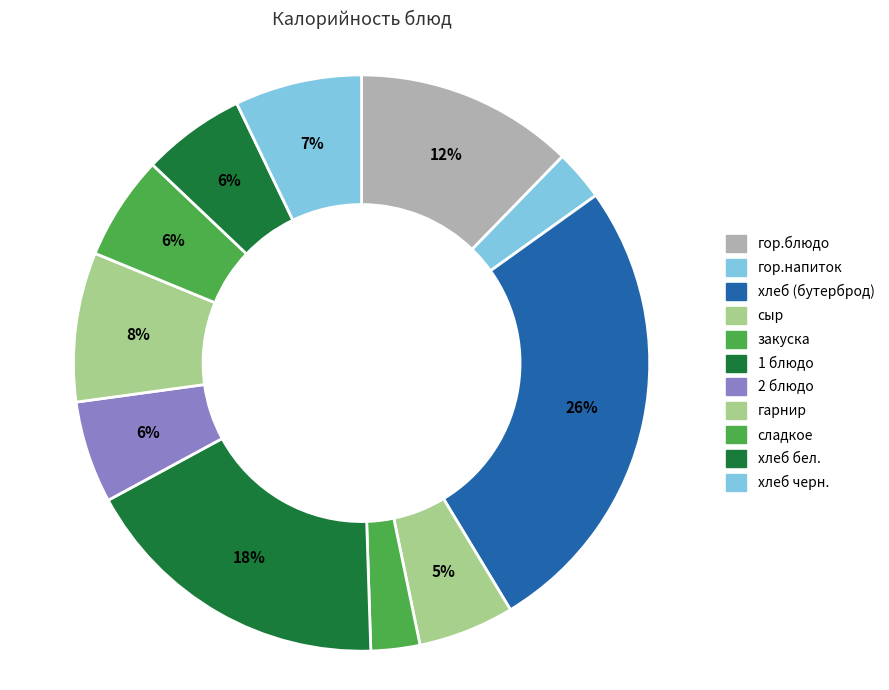

To the nearest percent, what percentage of the pie is хлеб черн.?

7%